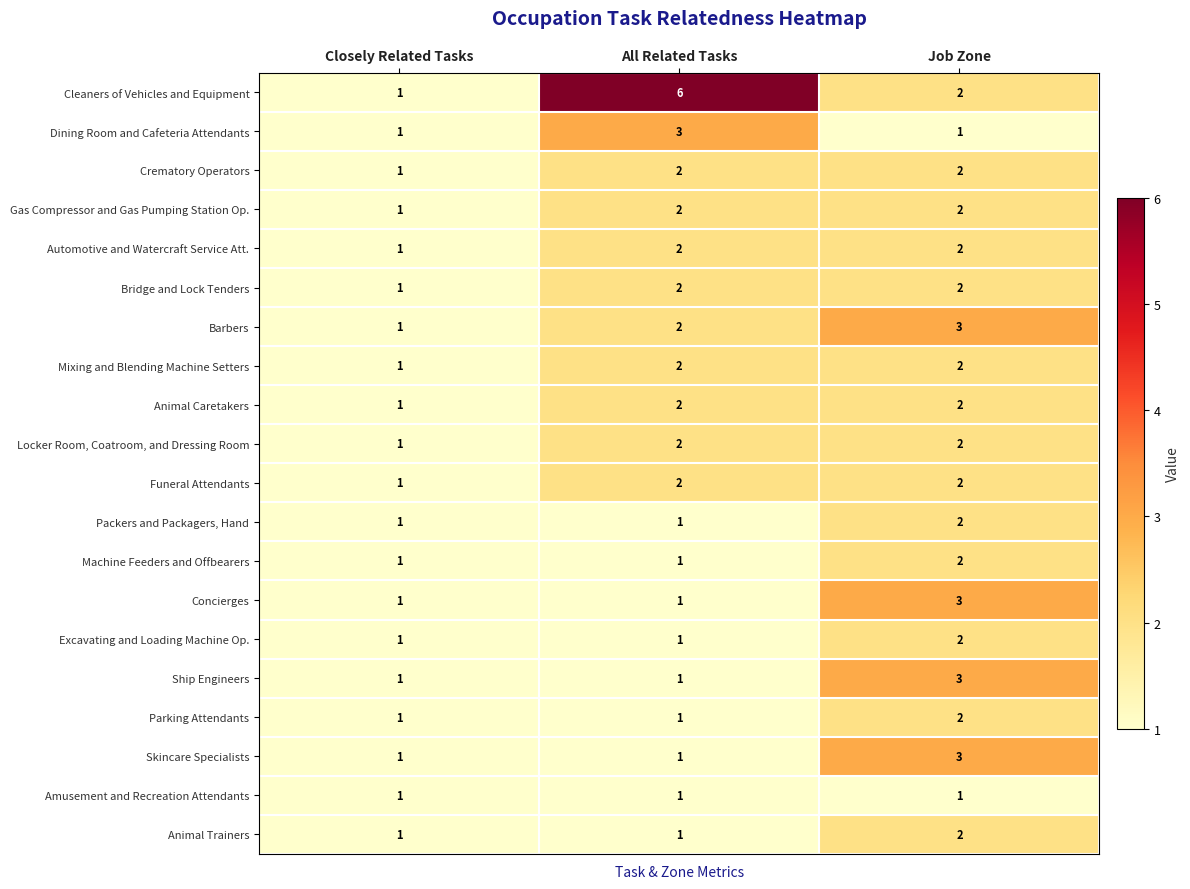

Which category has the highest value across all series?

All Related Tasks